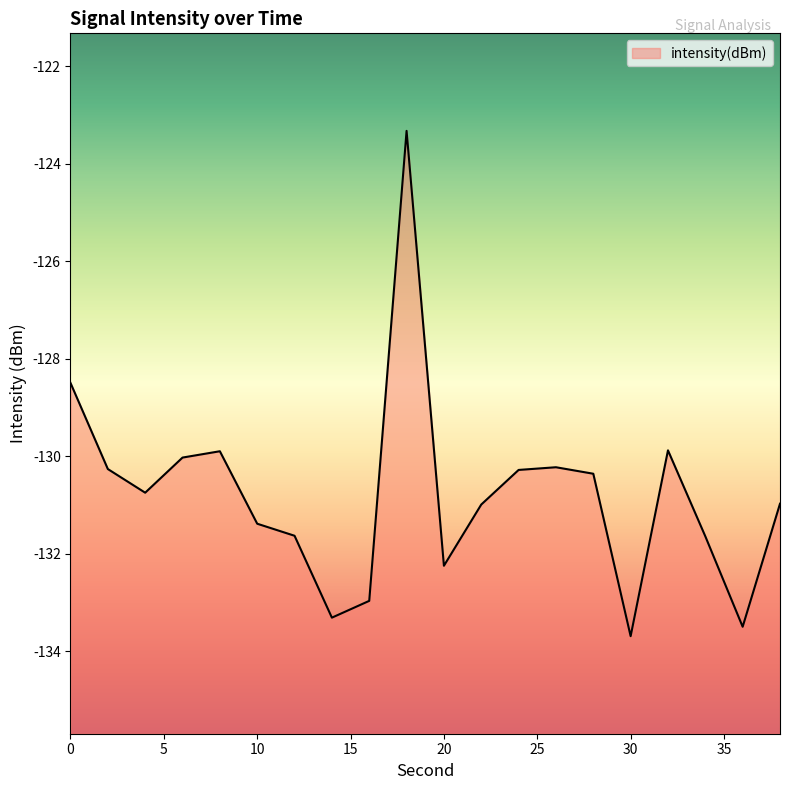

Does the chart display data point markers on the line(s)?

No